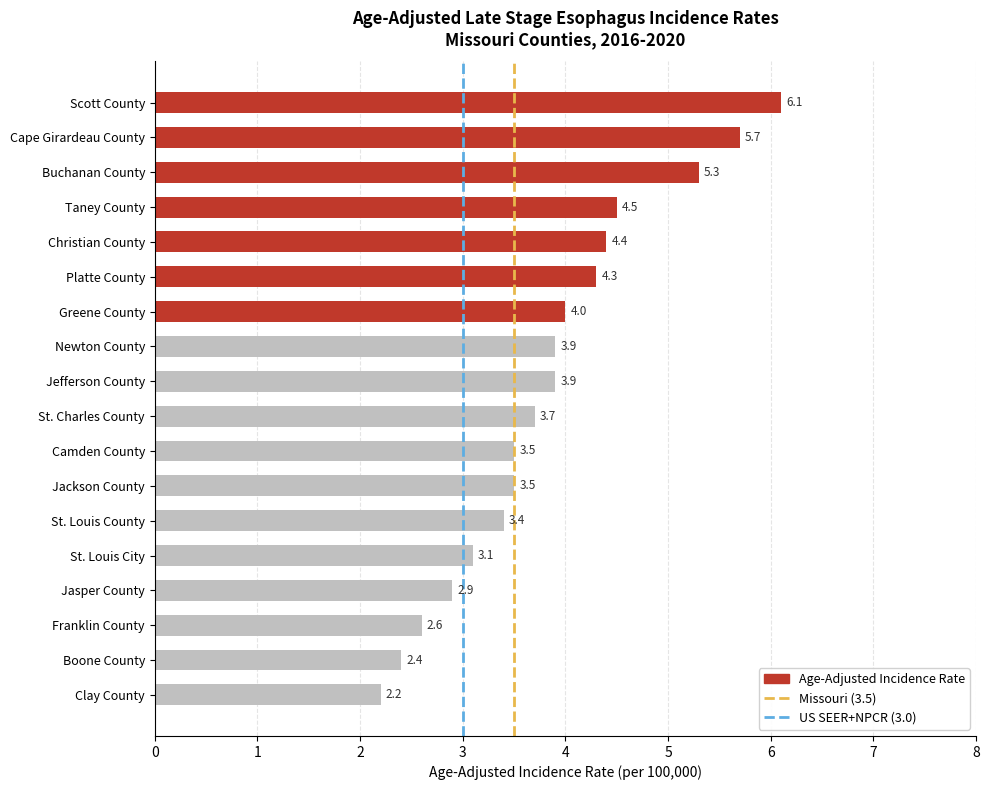

What is the ratio of the value at Platte County to the value at Cape Girardeau County?

0.8